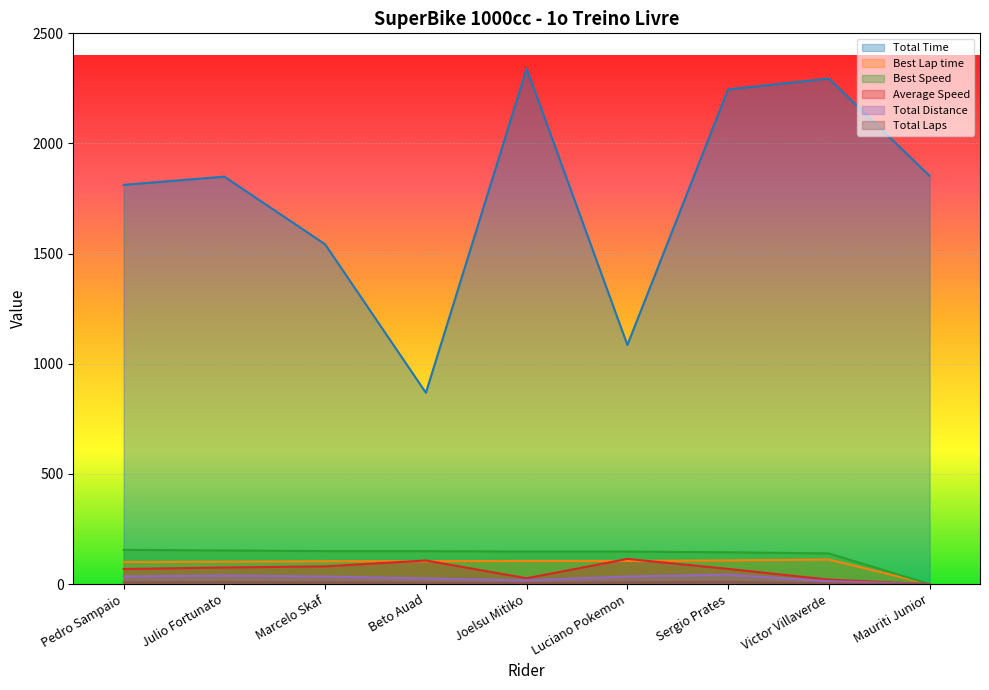

At which label does Best Lap time first exceed 103?

Marcelo Skaf